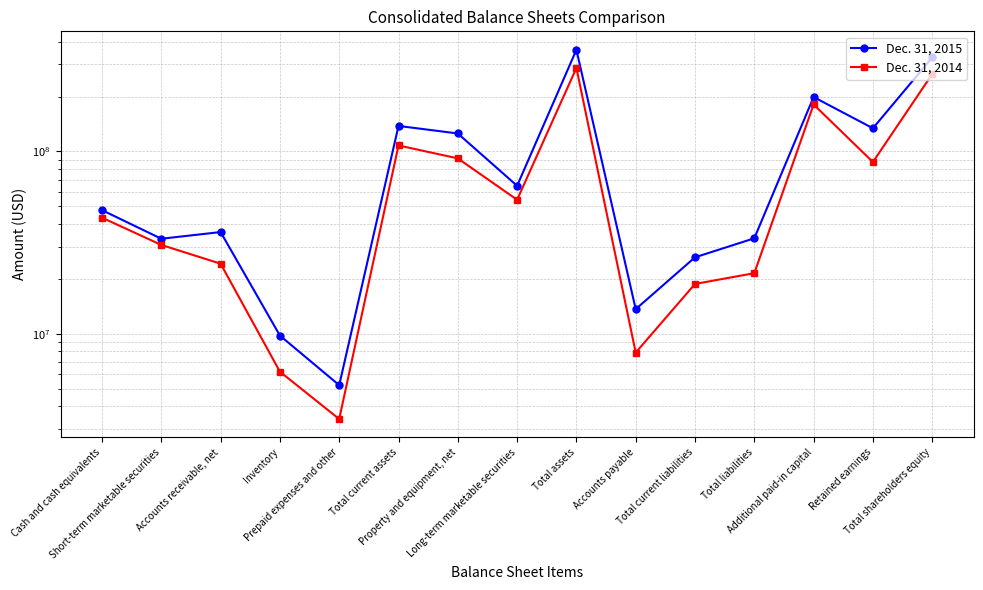

List the labels in order of Dec. 31, 2015 value, smallest first.

Prepaid expenses and other, Inventory, Accounts payable, Total current liabilities, Short-term marketable securities, Total liabilities, Accounts receivable, net, Cash and cash equivalents, Long-term marketable securities, Property and equipment, net, Retained earnings, Total current assets, Additional paid-in capital, Total shareholders equity, Total assets